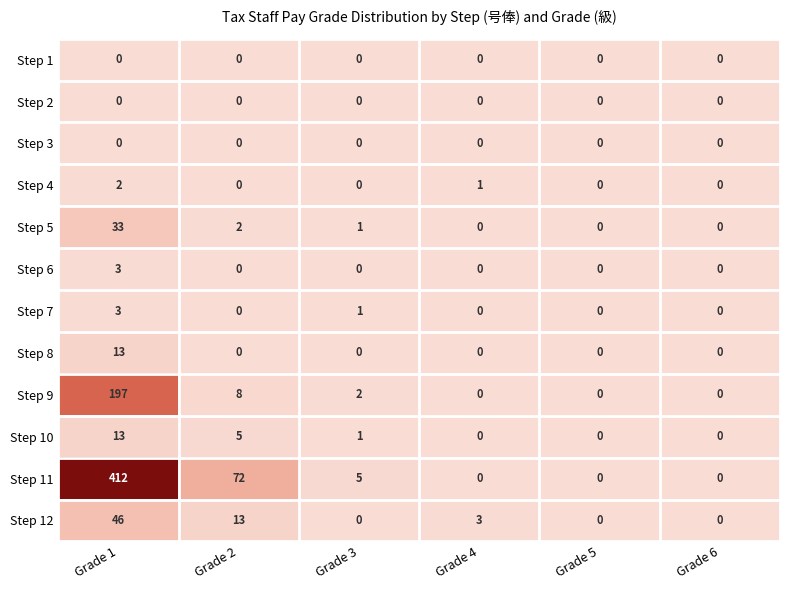

Which series changed the most between Grade 2 and Grade 5?

Step 11